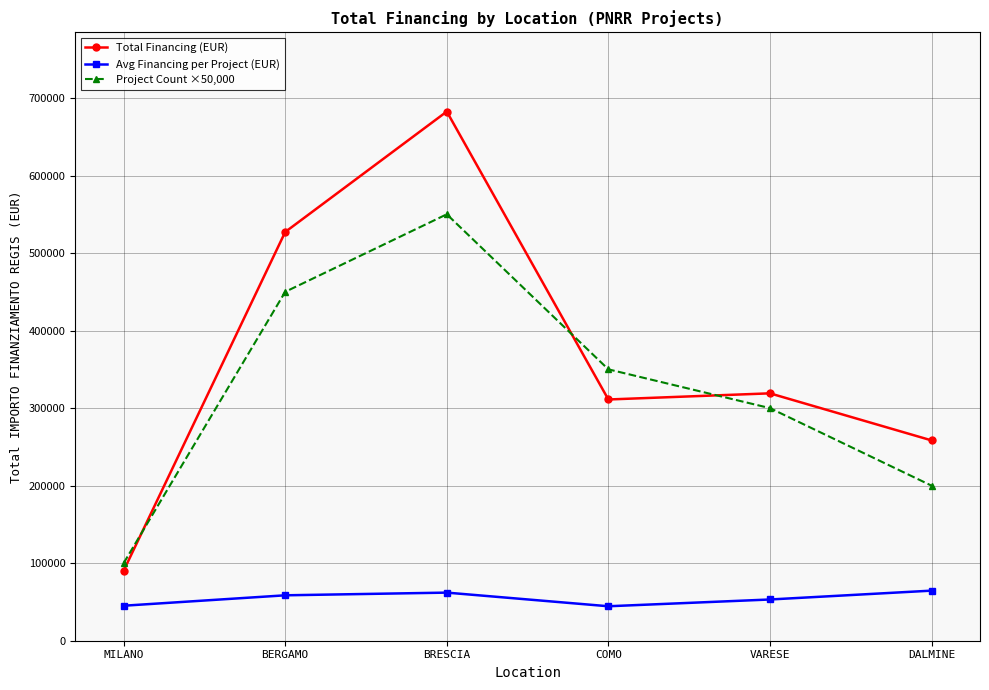

Which label corresponds to the largest value in the chart?

BRESCIA